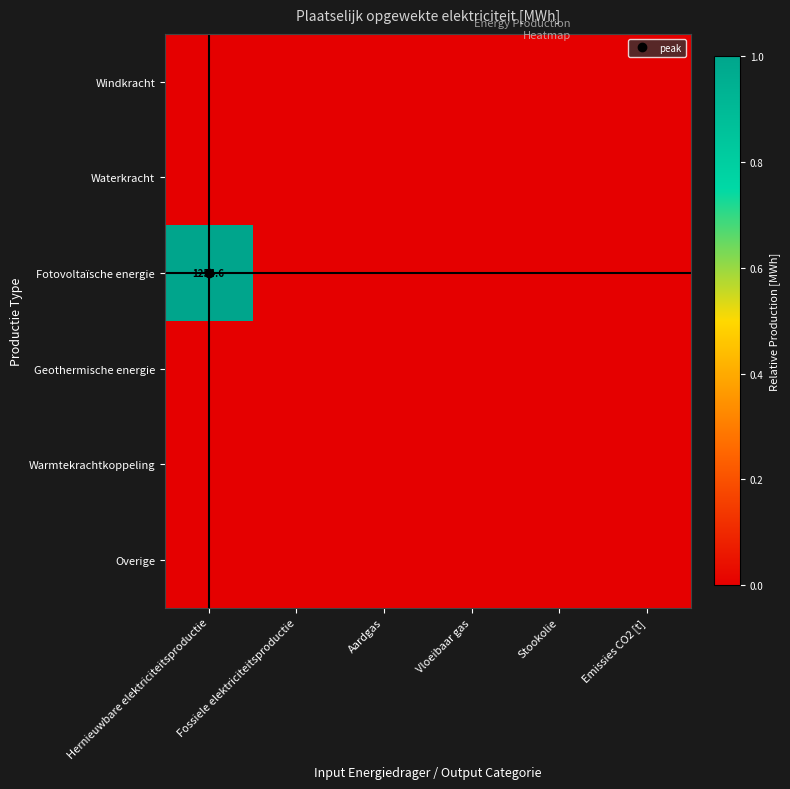

At which label is Fotovoltaïsche energie closest to 0?

Fossiele elektriciteitsproductie